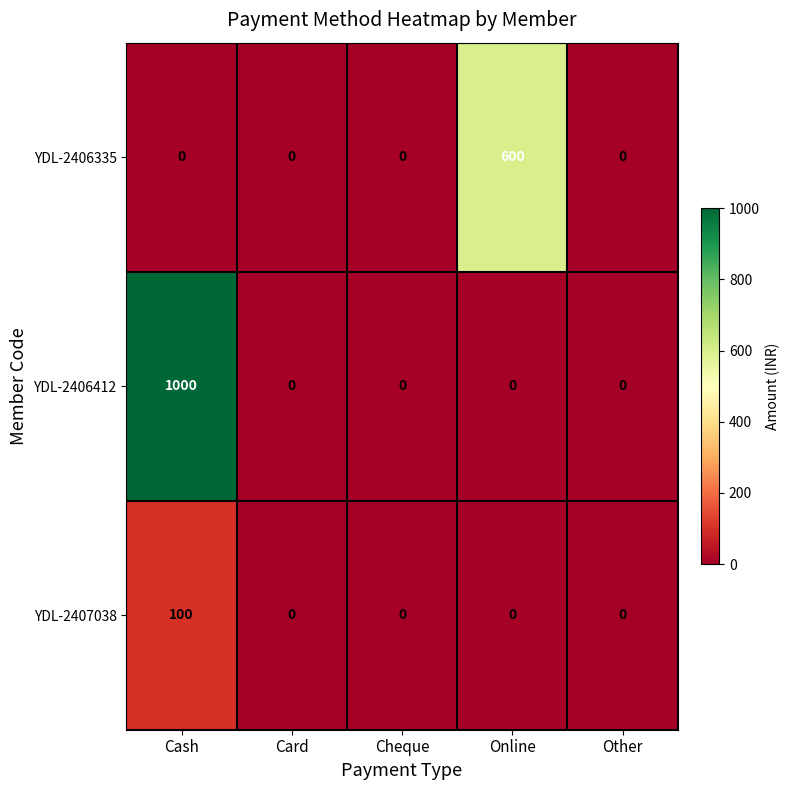

What is the average value of the YDL-2406335 series?

120